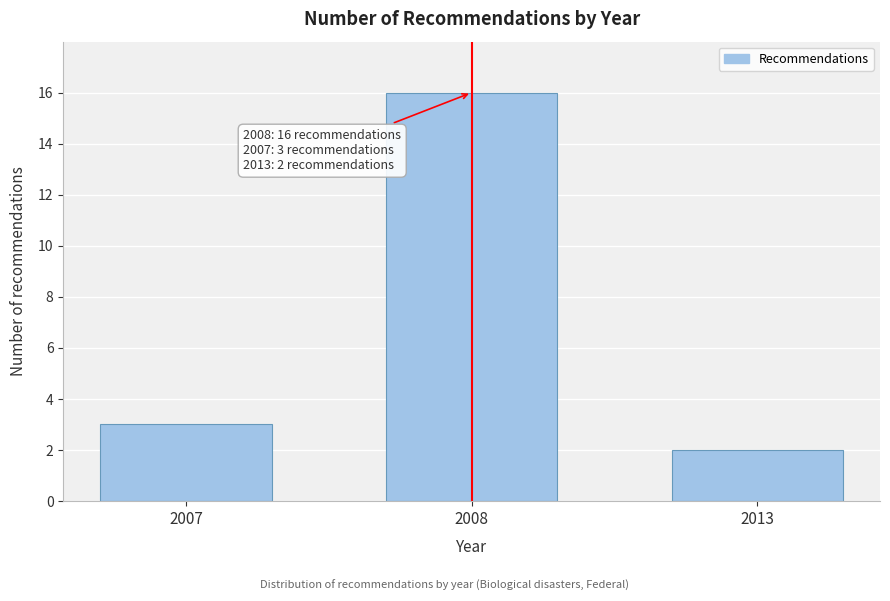

Reading left to right, what are all the values shown in this chart?

3	16	2